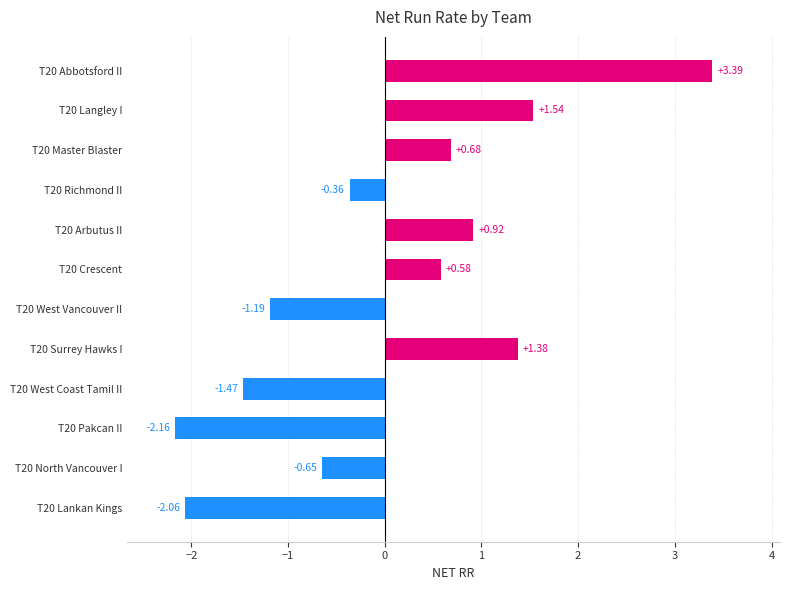

What is the difference between the maximum and second lowest values?

5.5